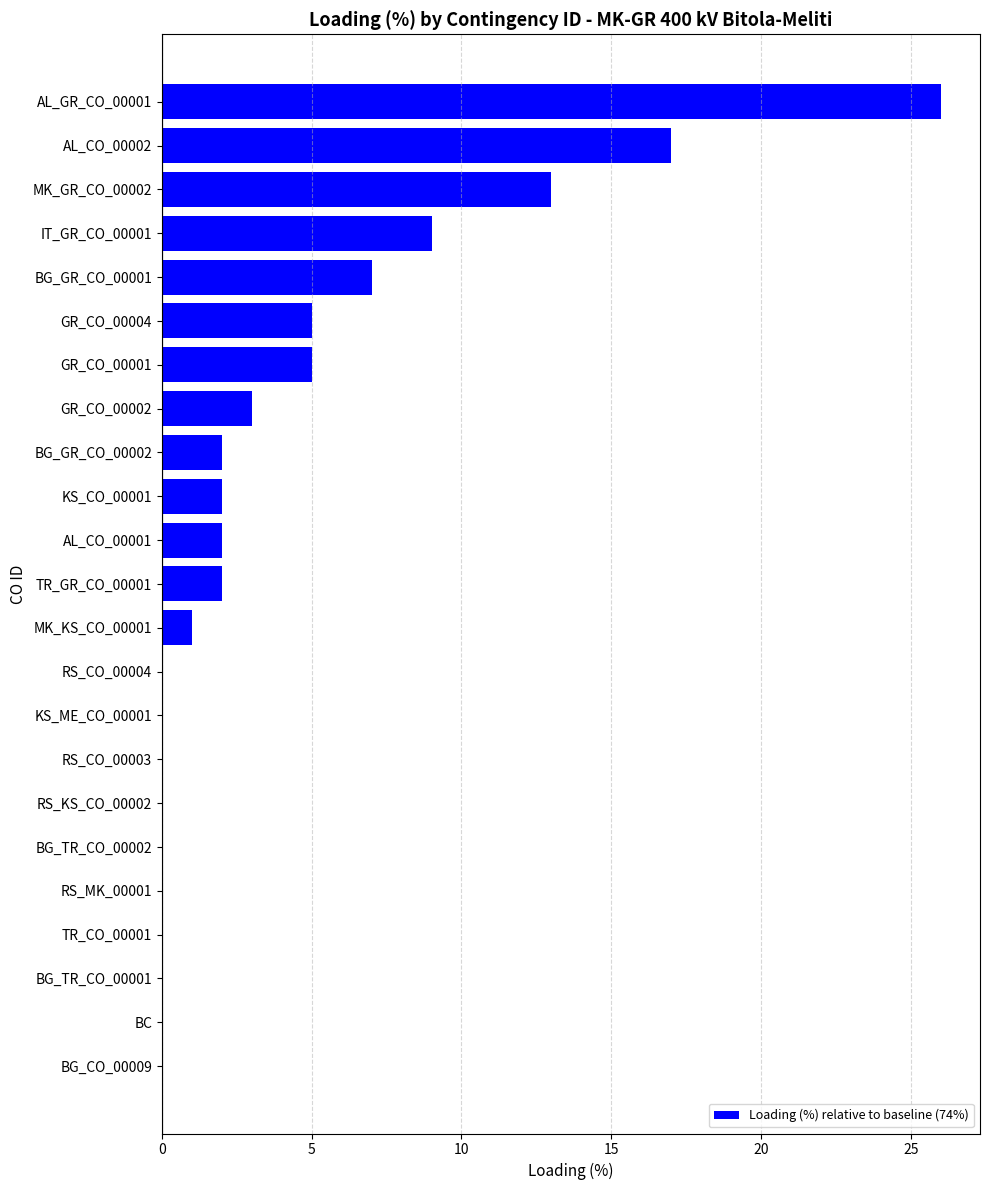

What is the greatest value displayed?

26